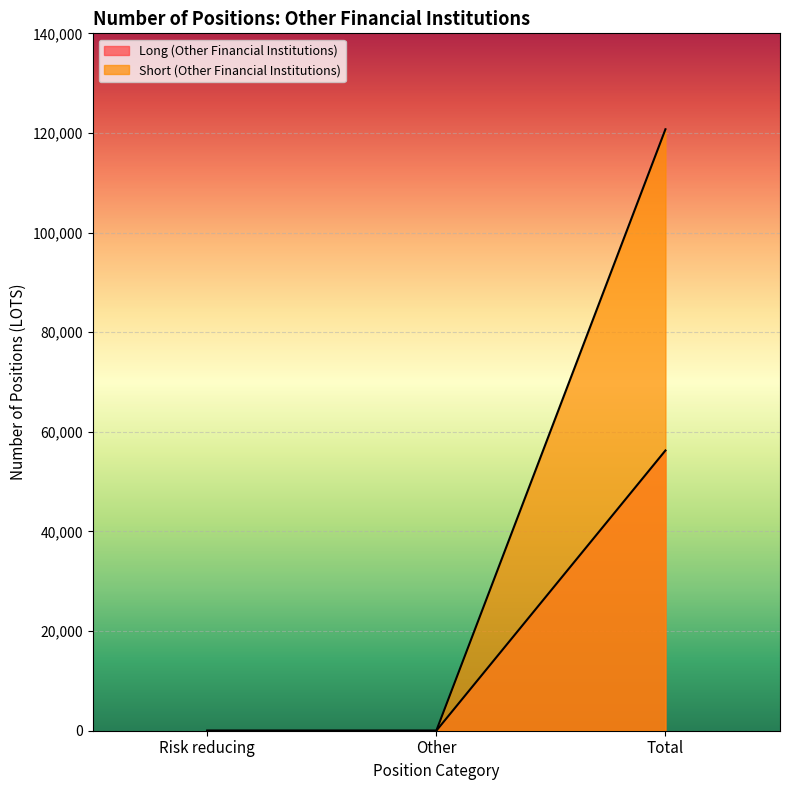

What is the label of the 2nd point from the left?

Other